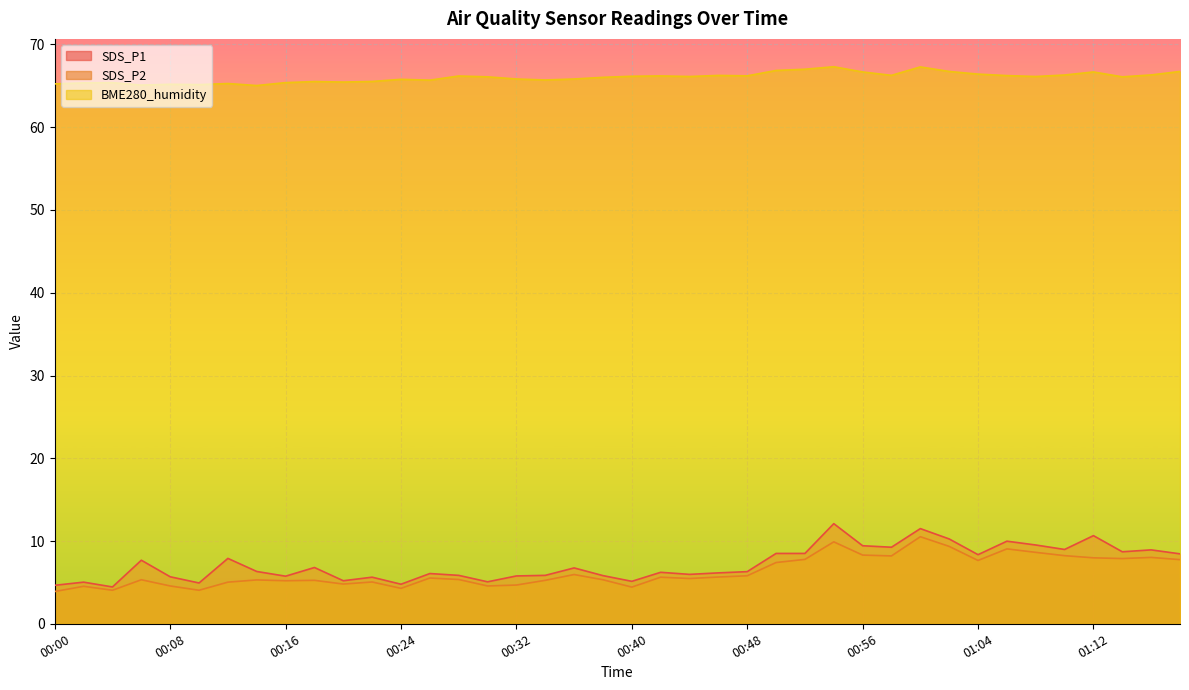

How many lines are shown in the chart?

3